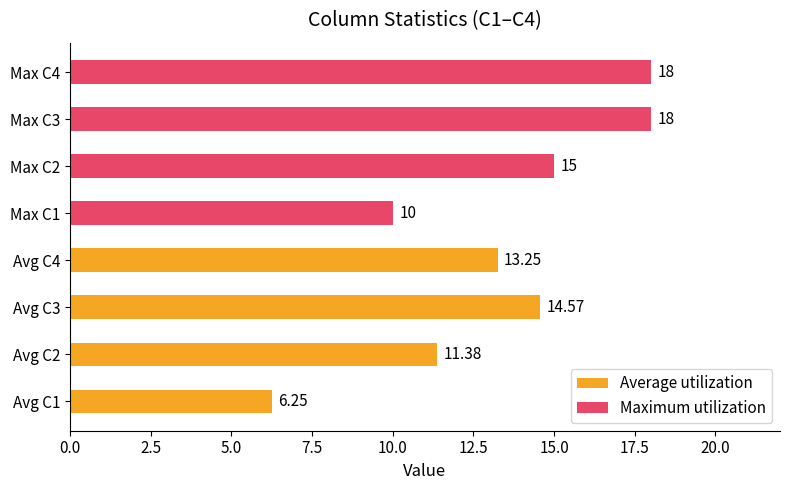

How many bars are there in total?

8